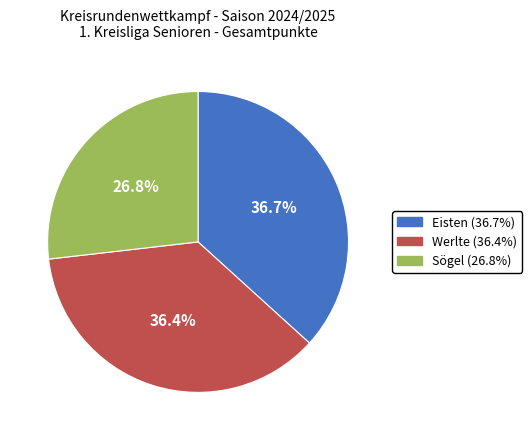

Does Eisten represent more than half of the total?

No